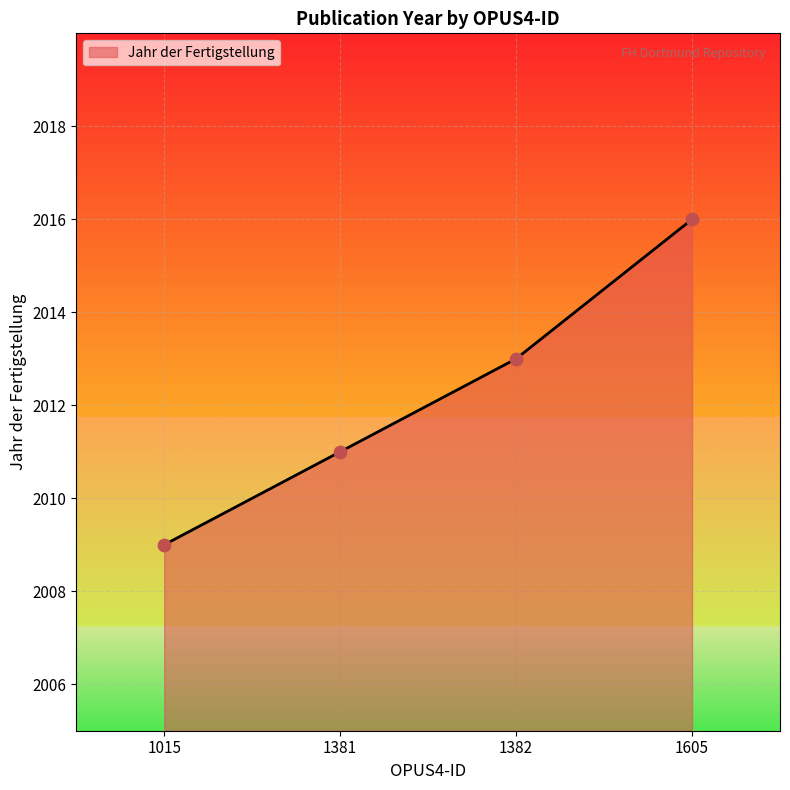

What is the change in value from 1382 to 1605?

+3